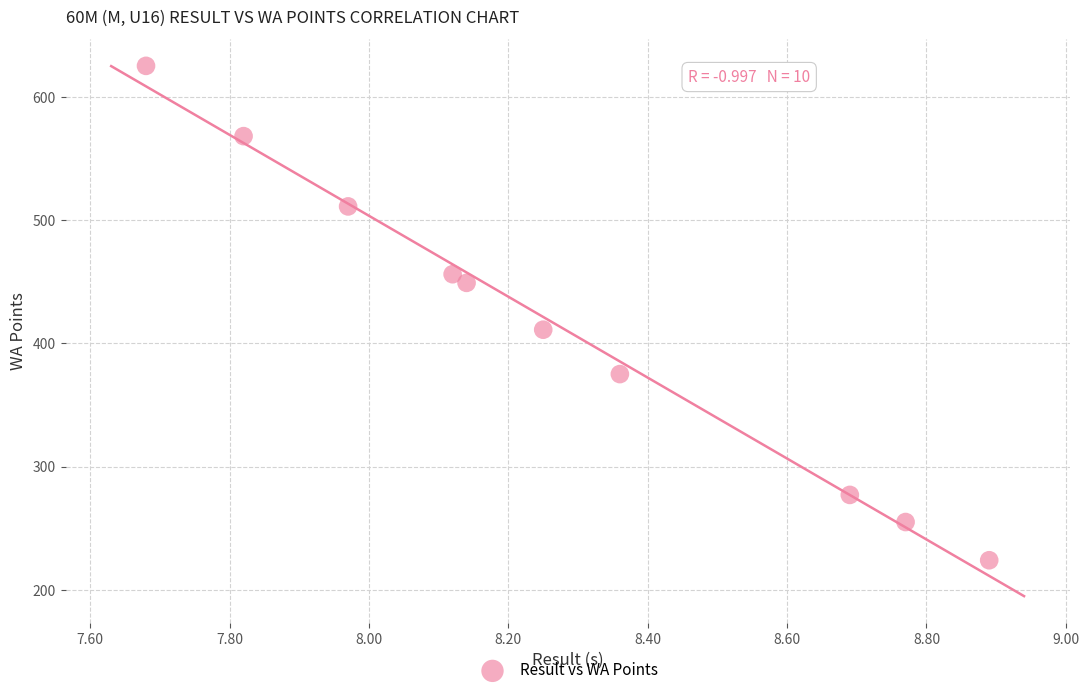

What is the range of Y values (max minus min)?

401